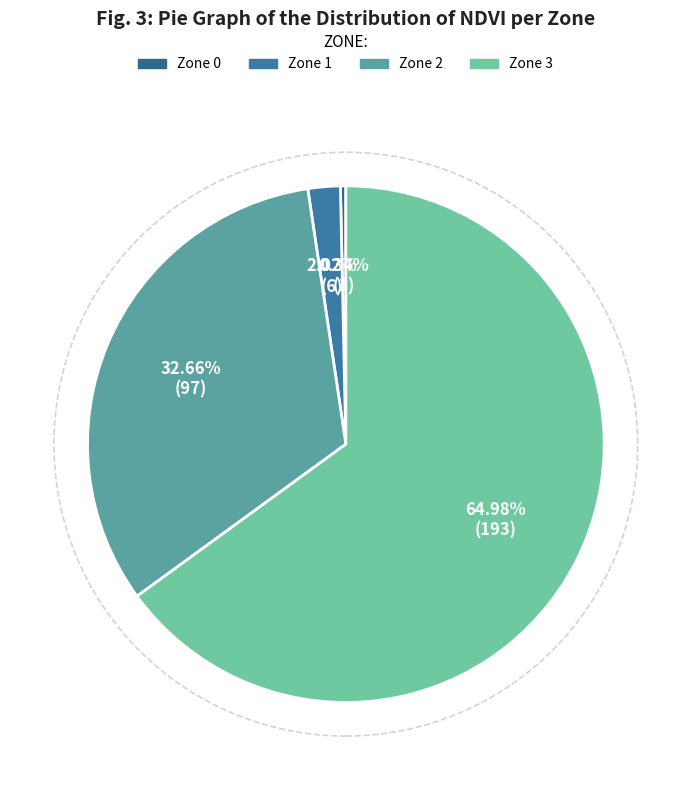

Does any single category account for the majority?

Yes